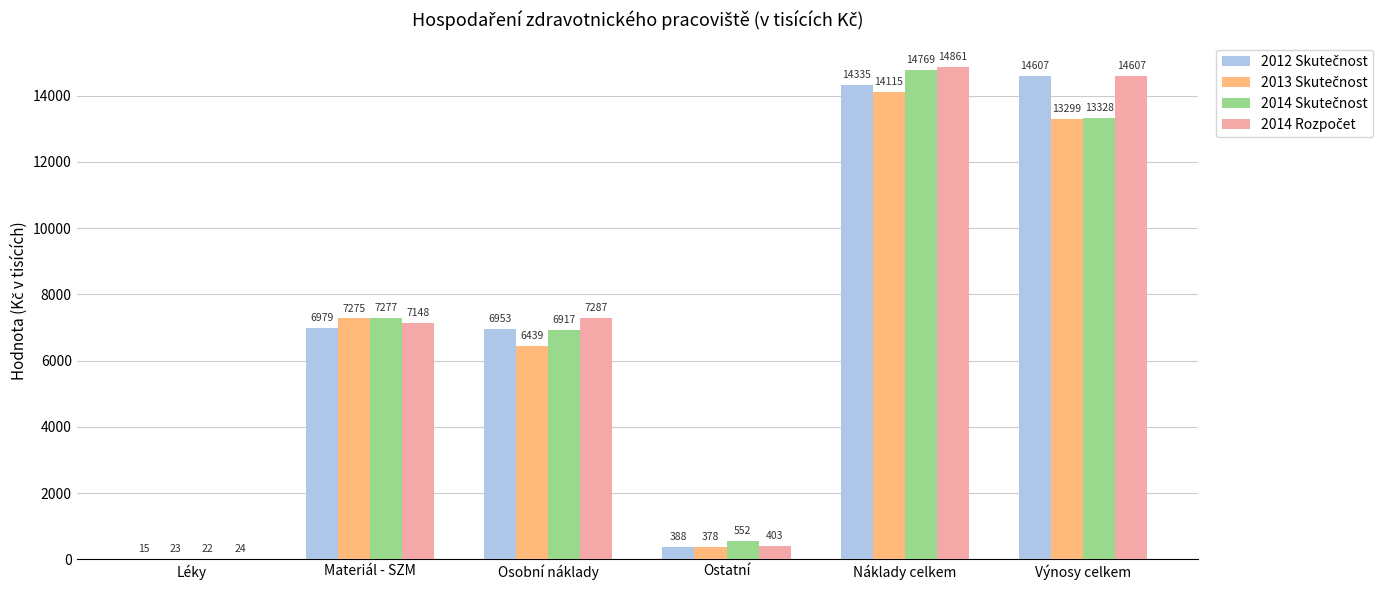

At which category is the sum across all series the highest?

Náklady celkem